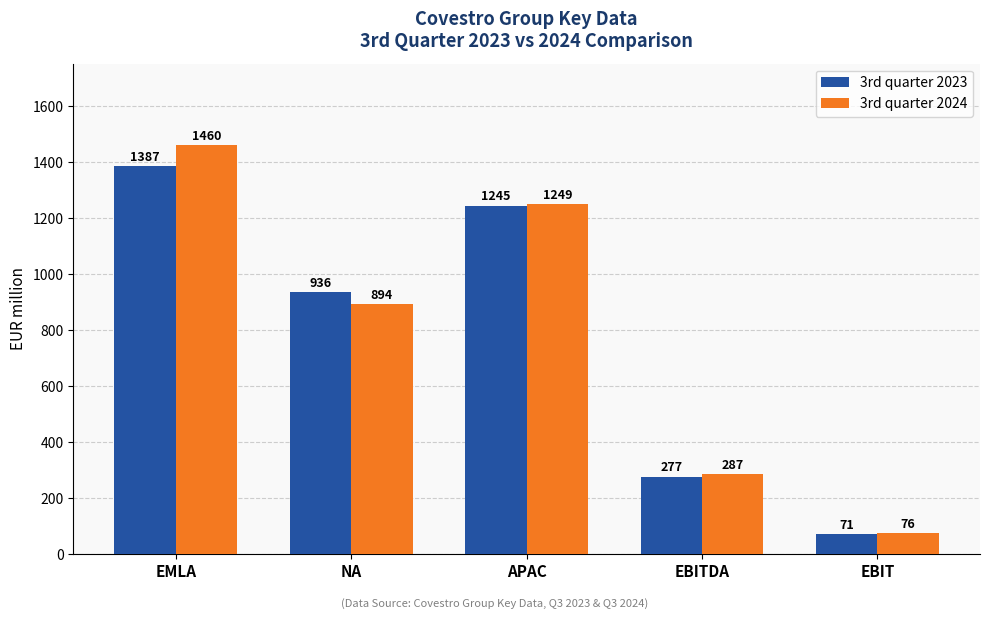

Does the chart contain any negative values?

No